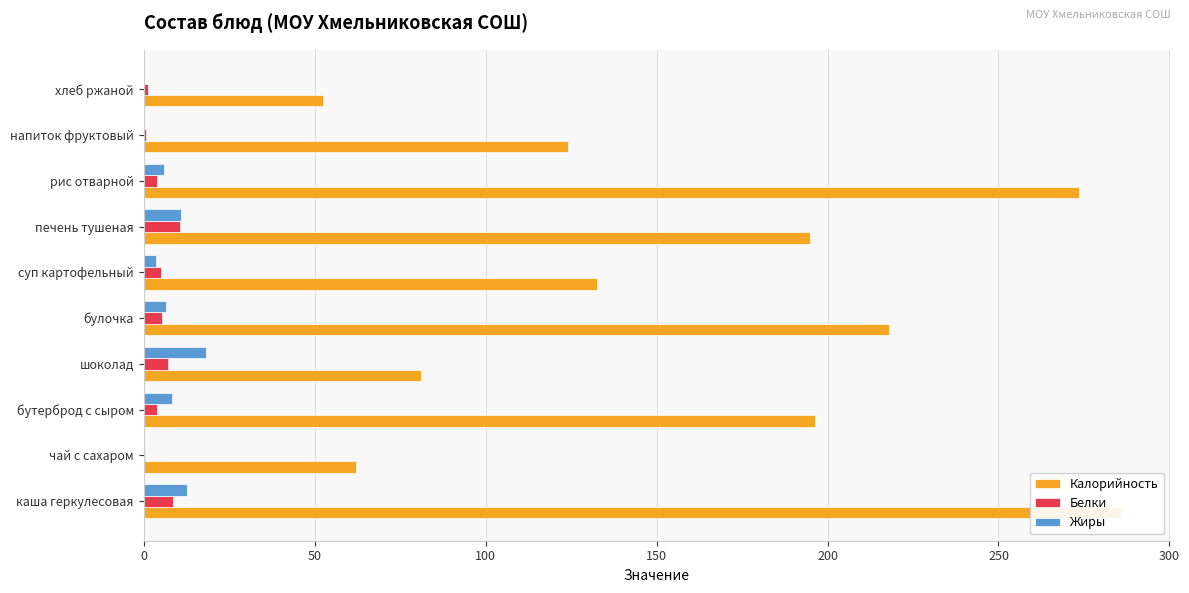

Which series has the largest range (max minus min)?

Калорийность